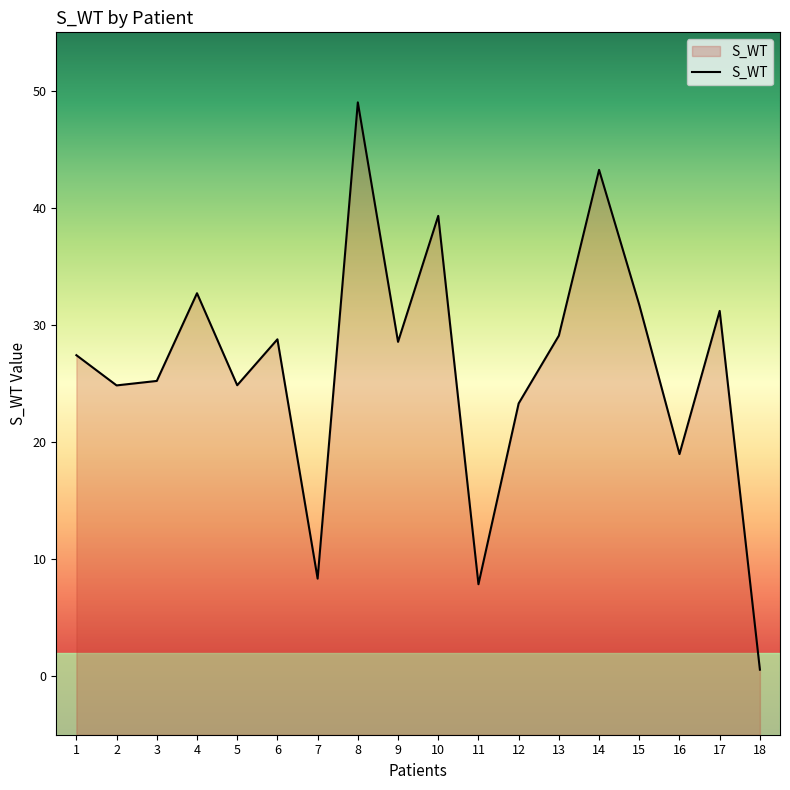

Between 15 and 14, which is larger?

14